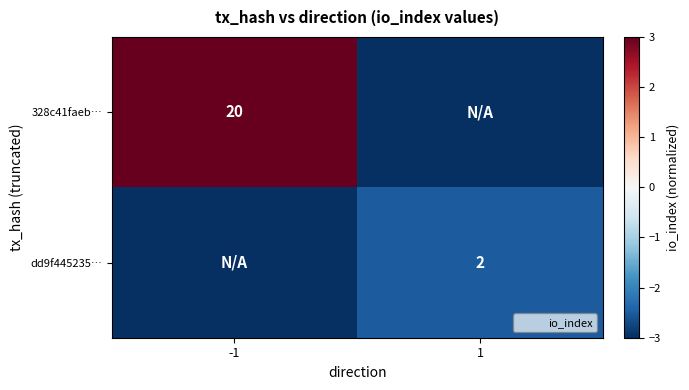

The dd9f445235… series shows 1 at 1. True or false?

False